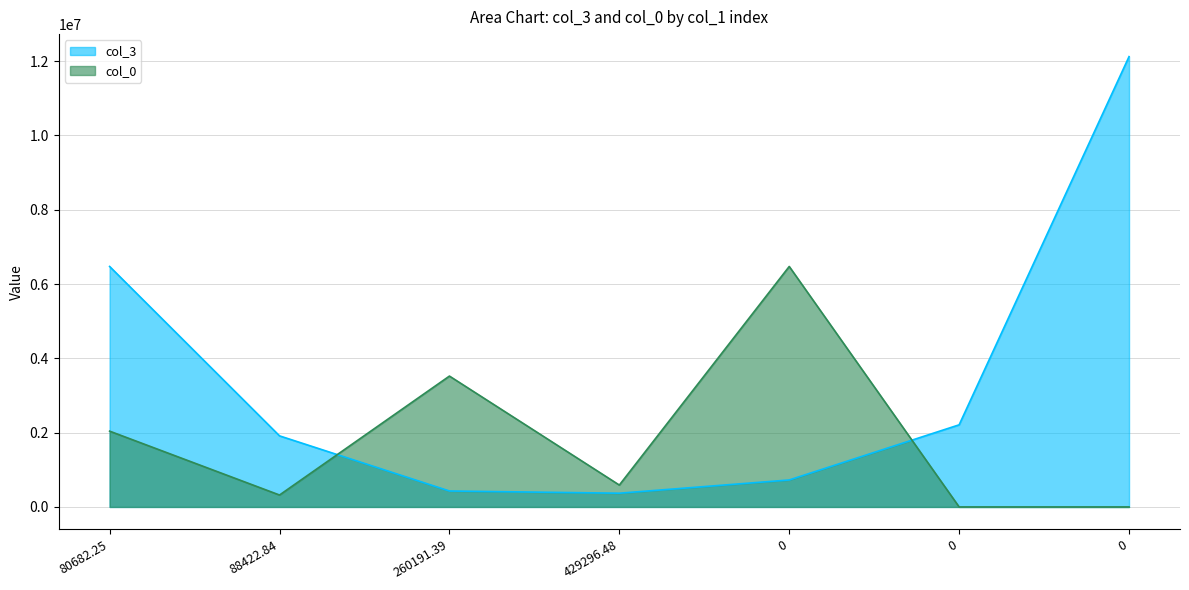

At which label is col_3 closest to 6245337?

80682.25